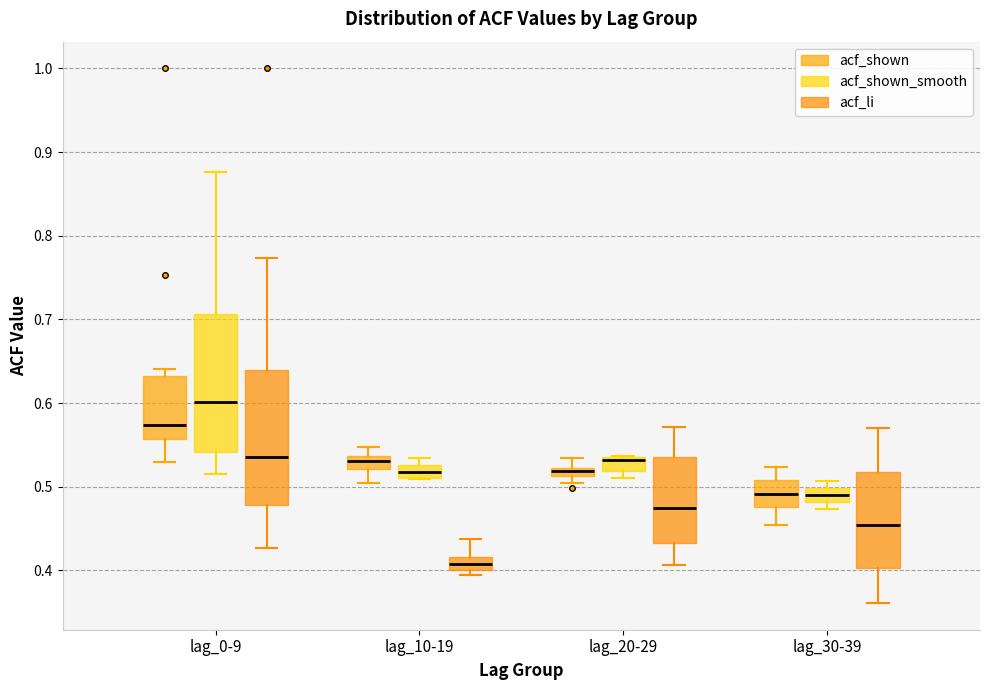

Which box's median line is the highest?

lag_0-9 (acf_shown_smooth)